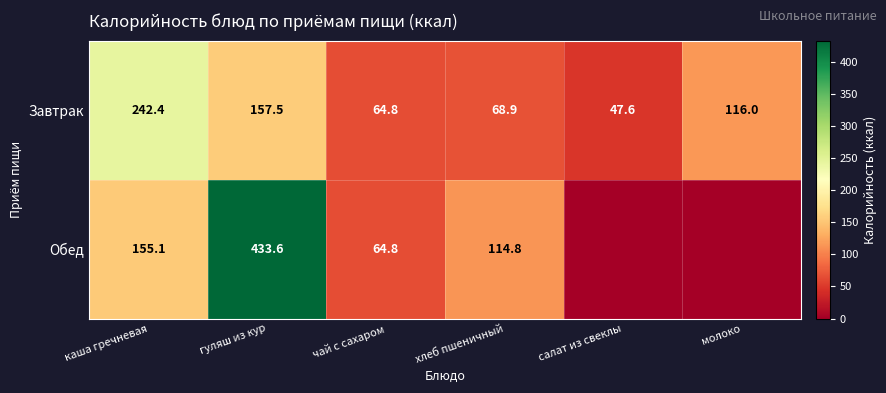

What is the greatest value displayed?

433.6